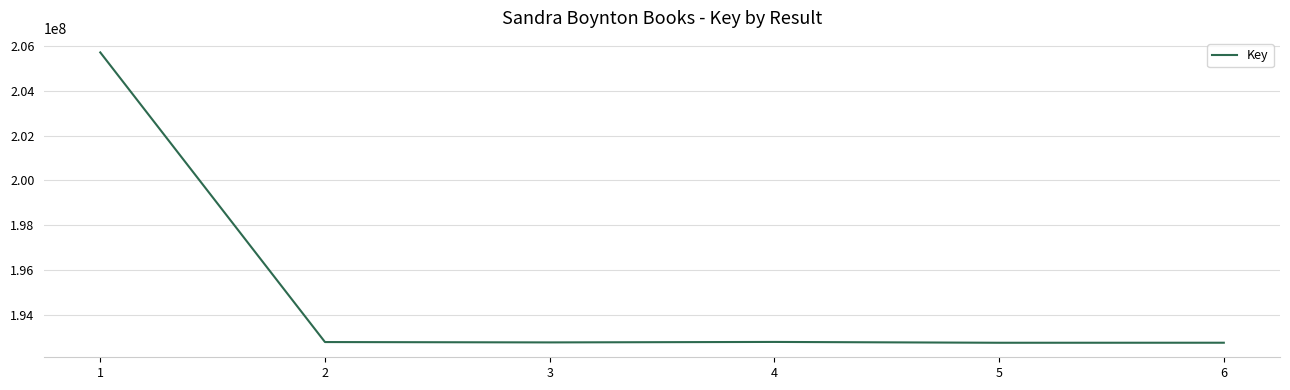

Approximately how many times larger is the value at 1 compared to 6?

1.1